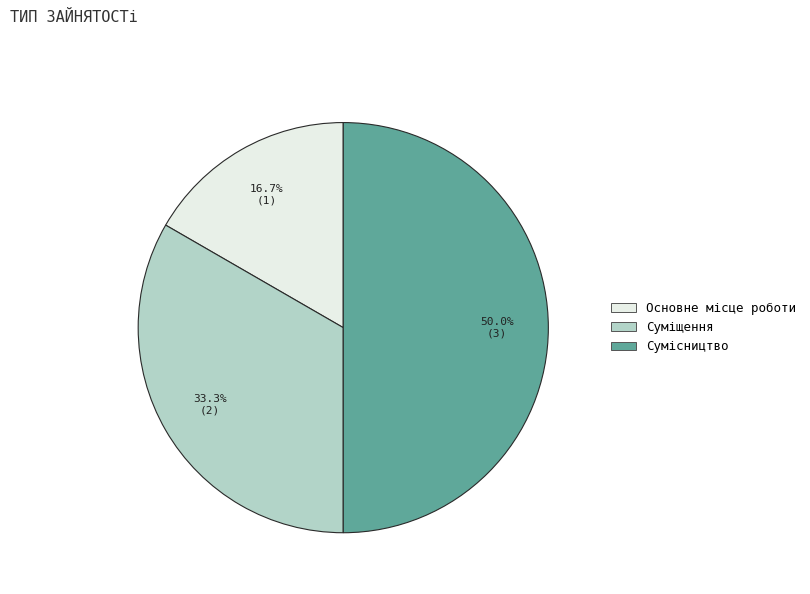

What is the largest slice in the pie chart?

Сумісництво